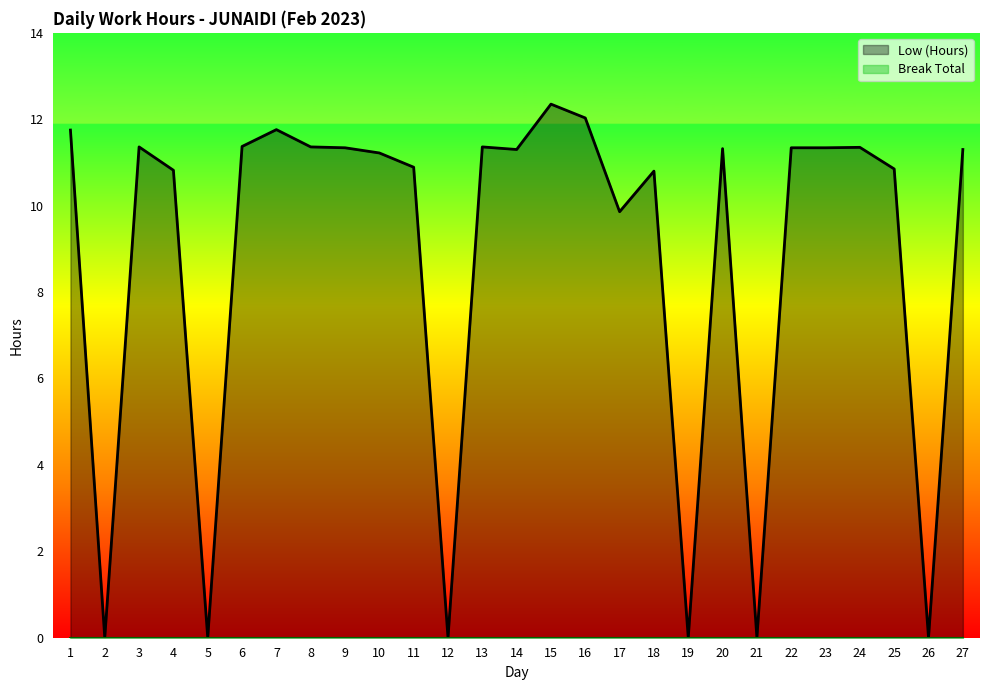

How many points are higher than both their immediate neighbors (excluding endpoints)?

7